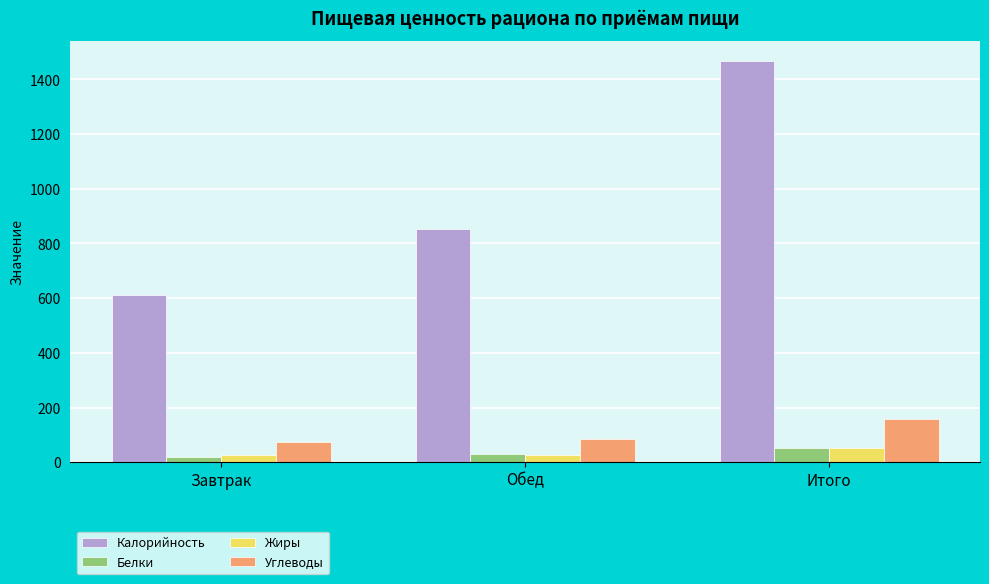

What is the sum of all Калорийность values?

2931.6